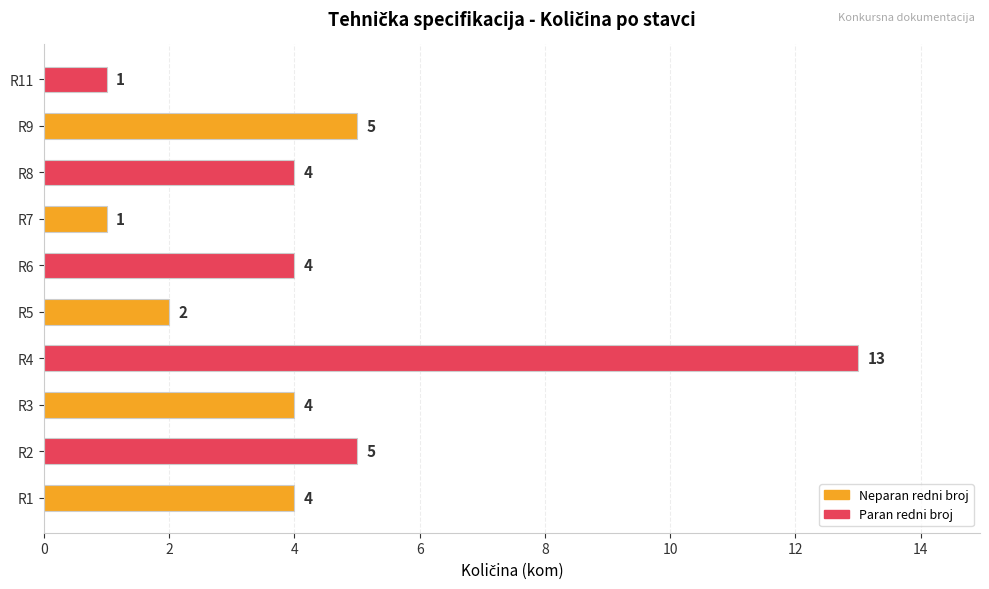

The chart shows a value of 4 at R8. True or false?

True